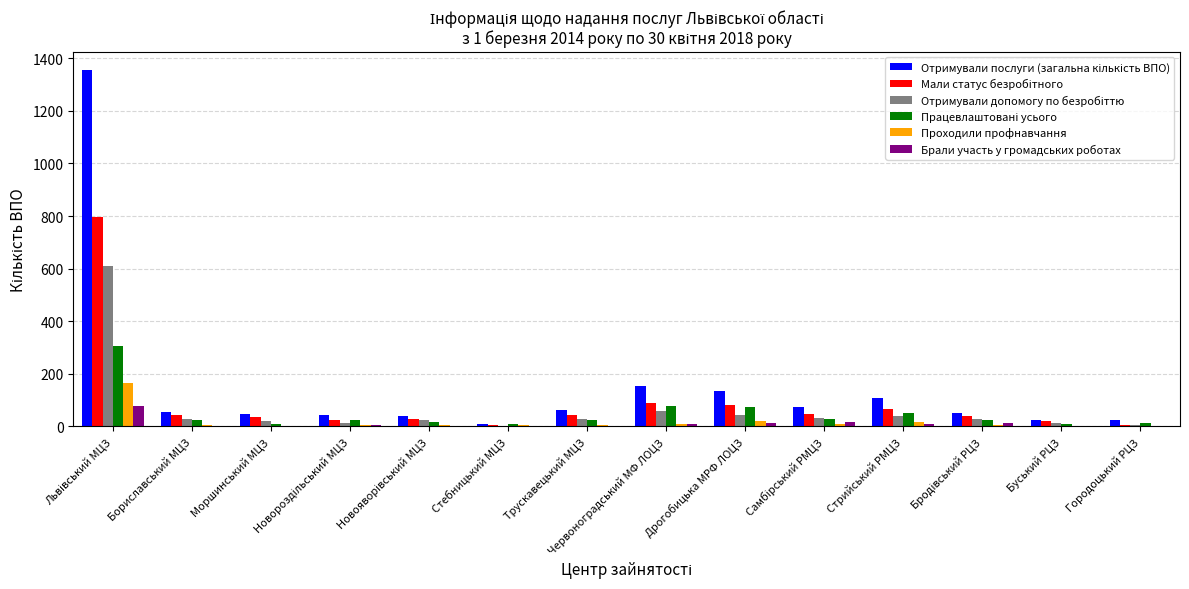

The Брали участь у громадських роботах series shows 0 at Стебницький МЦЗ. True or false?

True